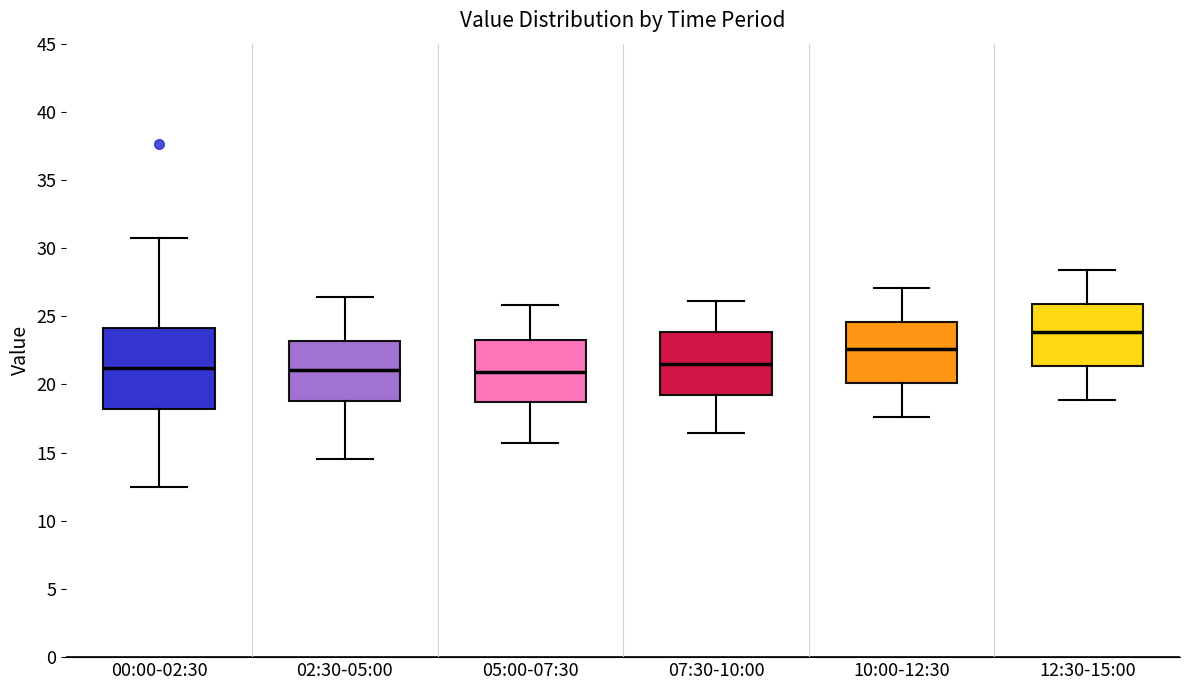

Reading left to right, transcribe this box plot: for each box, give where its median line is, the range the box spans, and where its two whiskers end, as read against the y-axis. The values are not printed on the chart, so give them approximately, as read against the axis.

00:00-02:30: median 21.0, box 18.0 to 24.0, whiskers 12.5 to 30.5
02:30-05:00: median 21.0, box 19.0 to 23.0, whiskers 14.5 to 26.5
05:00-07:30: median 21.0, box 18.5 to 23.5, whiskers 15.5 to 26.0
07:30-10:00: median 21.5, box 19.0 to 24.0, whiskers 16.5 to 26.0
10:00-12:30: median 22.5, box 20.0 to 24.5, whiskers 17.5 to 27.0
12:30-15:00: median 24.0, box 21.5 to 26.0, whiskers 19.0 to 28.5